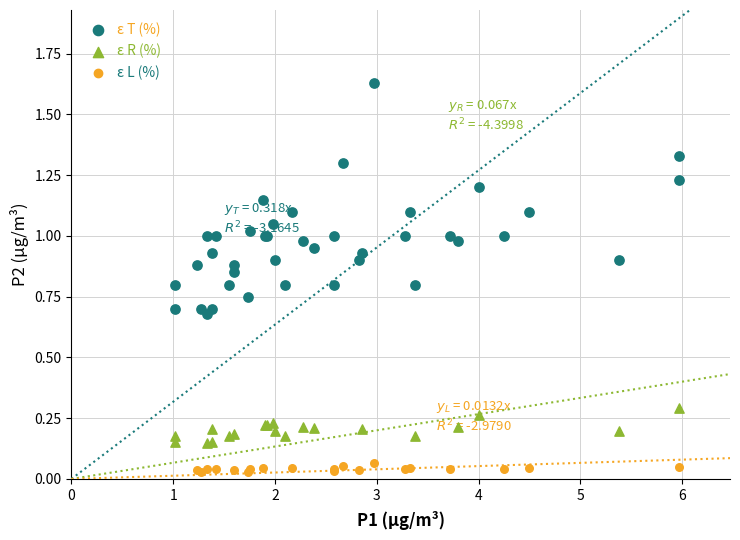

Which series contains the highest Y value?

ε T (%)